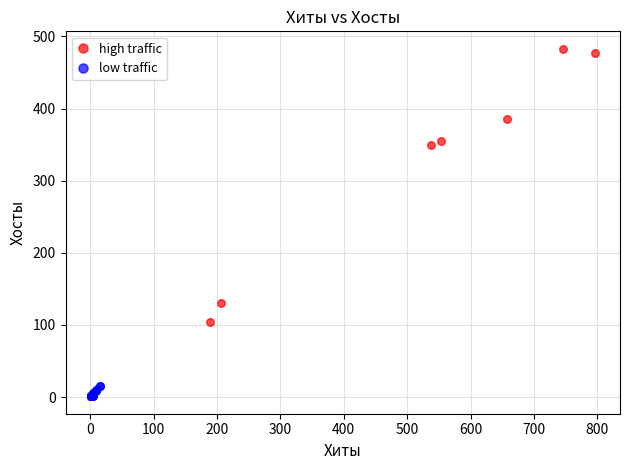

Which series has the widest spread of Y values?

high traffic